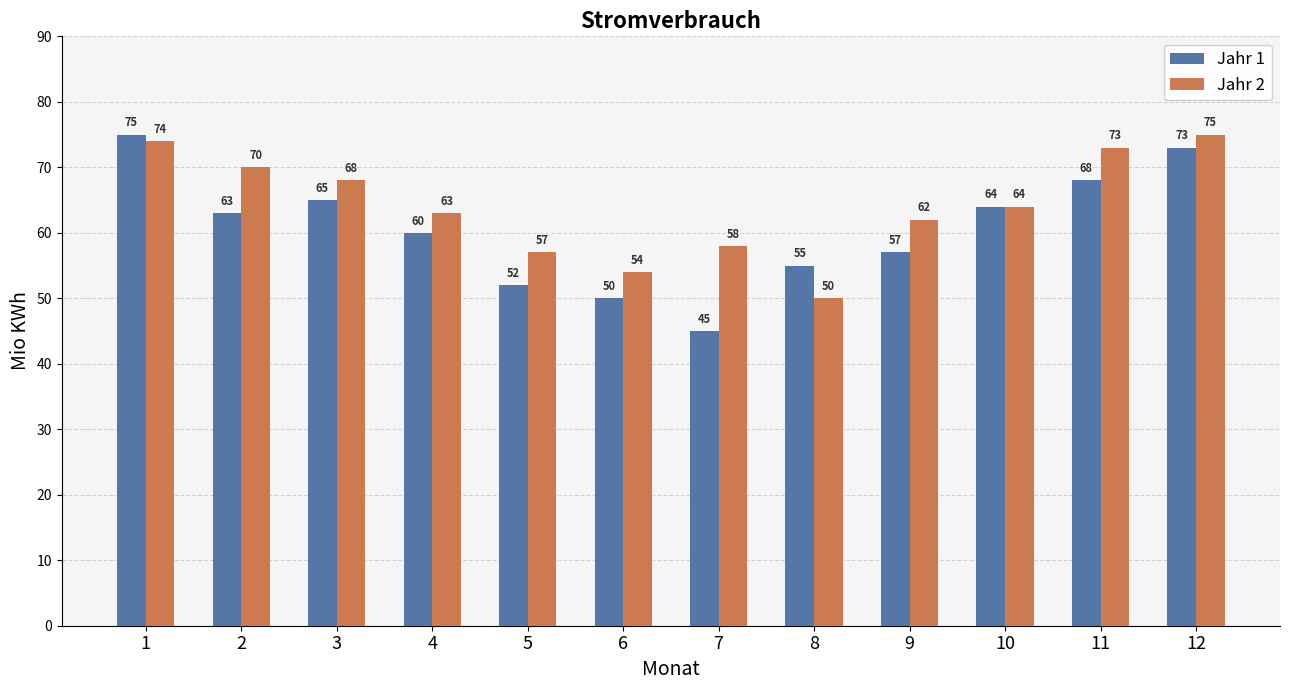

Which series changed the most between 2 and 8?

Jahr 2